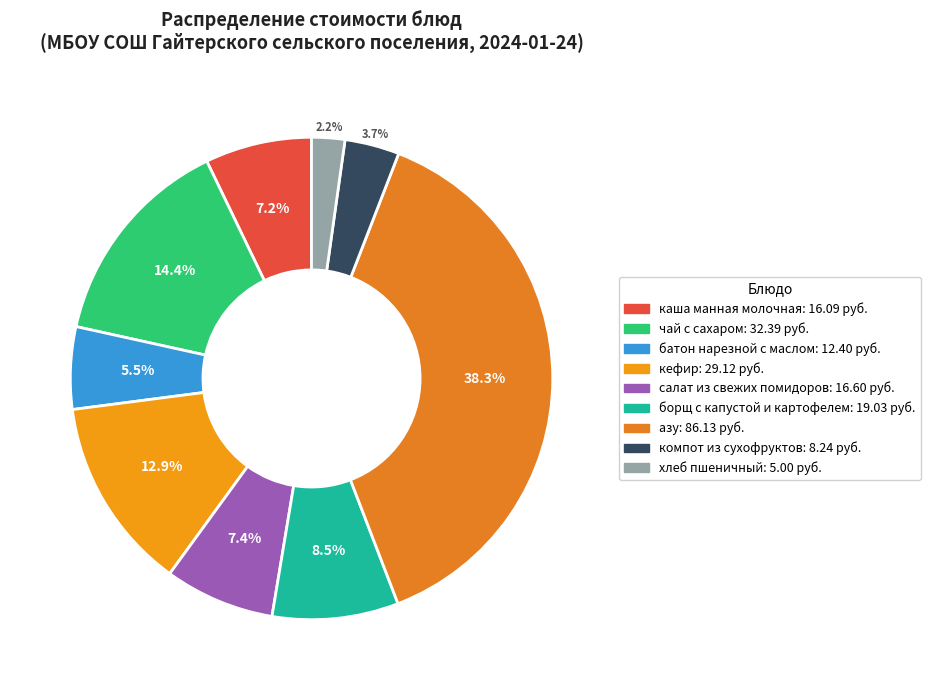

Do борщ с капустой и картофелем and каша манная молочная together represent more than half of the pie?

No